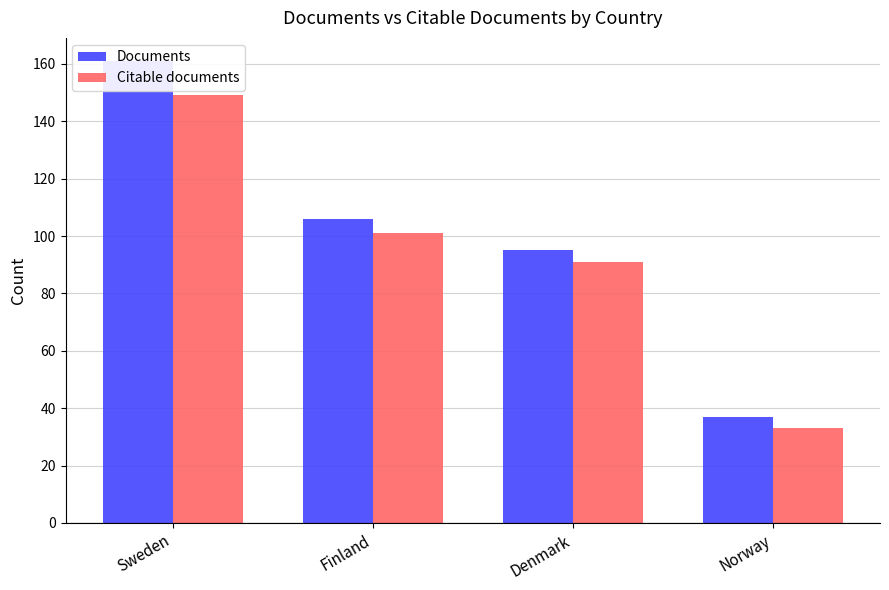

Which series has the largest total across all categories?

Documents